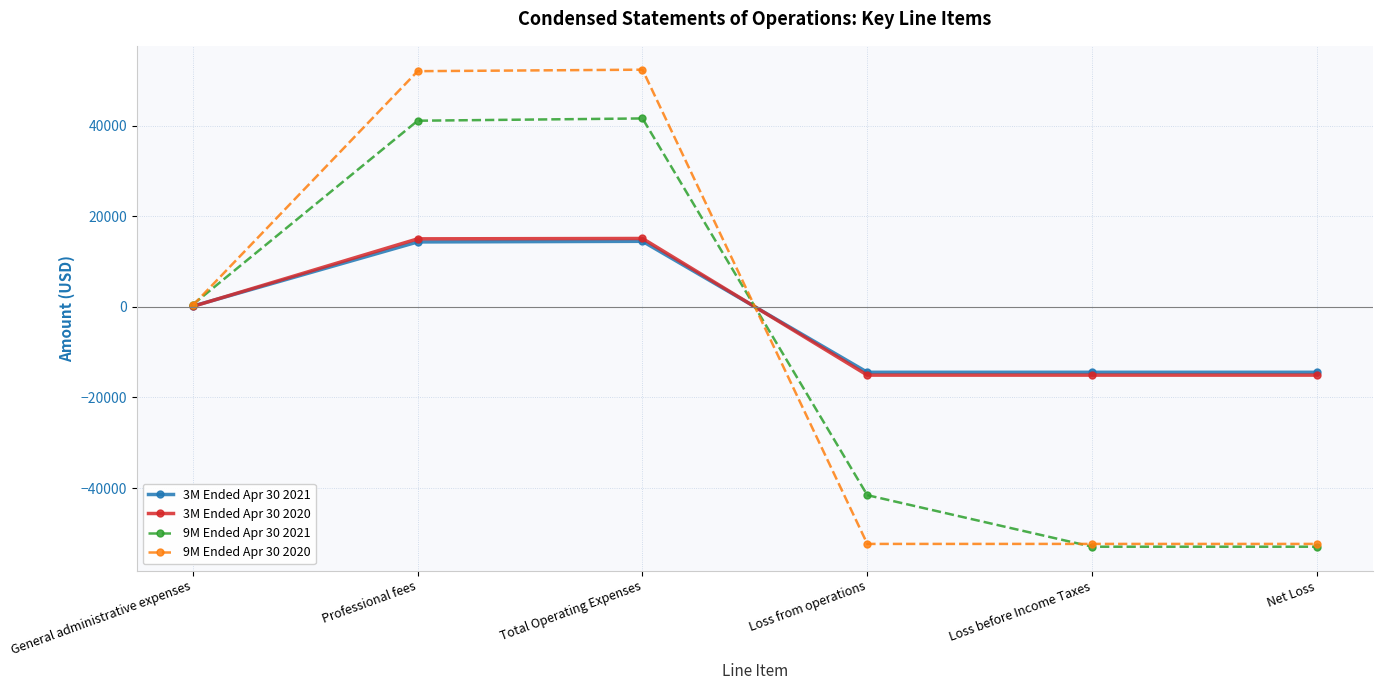

What is the lowest value of the 9M Ended Apr 30 2020 series?

-52336